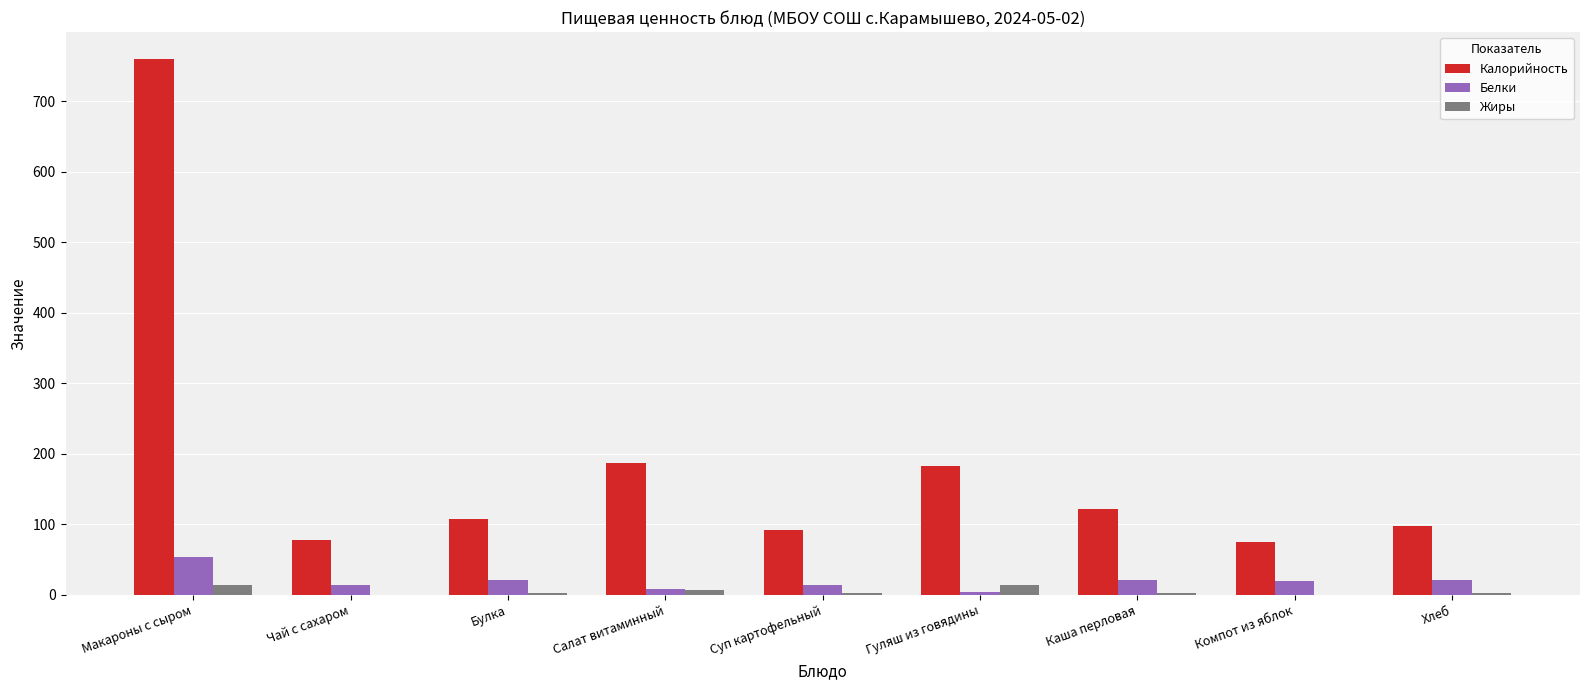

What is the sum of all Белки values?

176.9